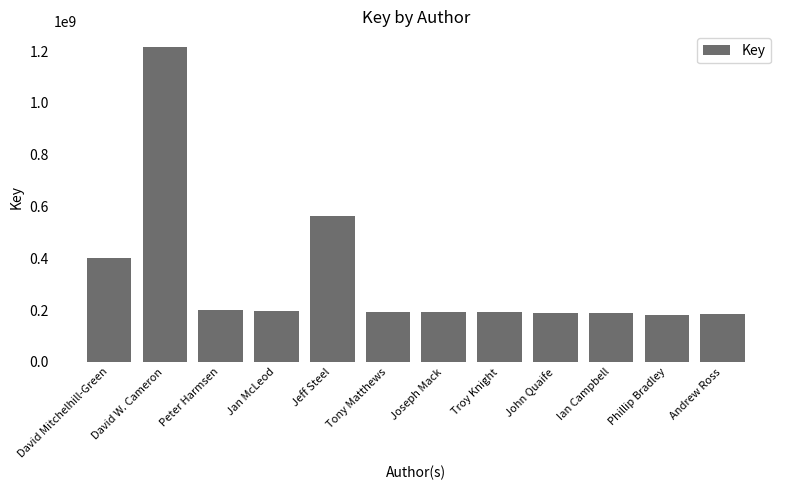

How many bars are there in total?

12